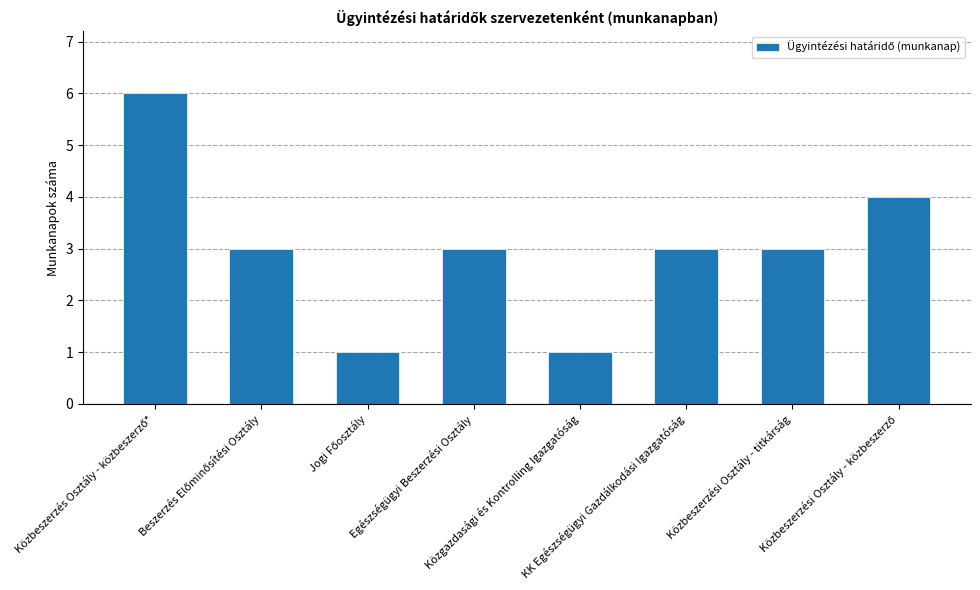

Read the value at Közbeszerzési Osztály - titkárság.

3